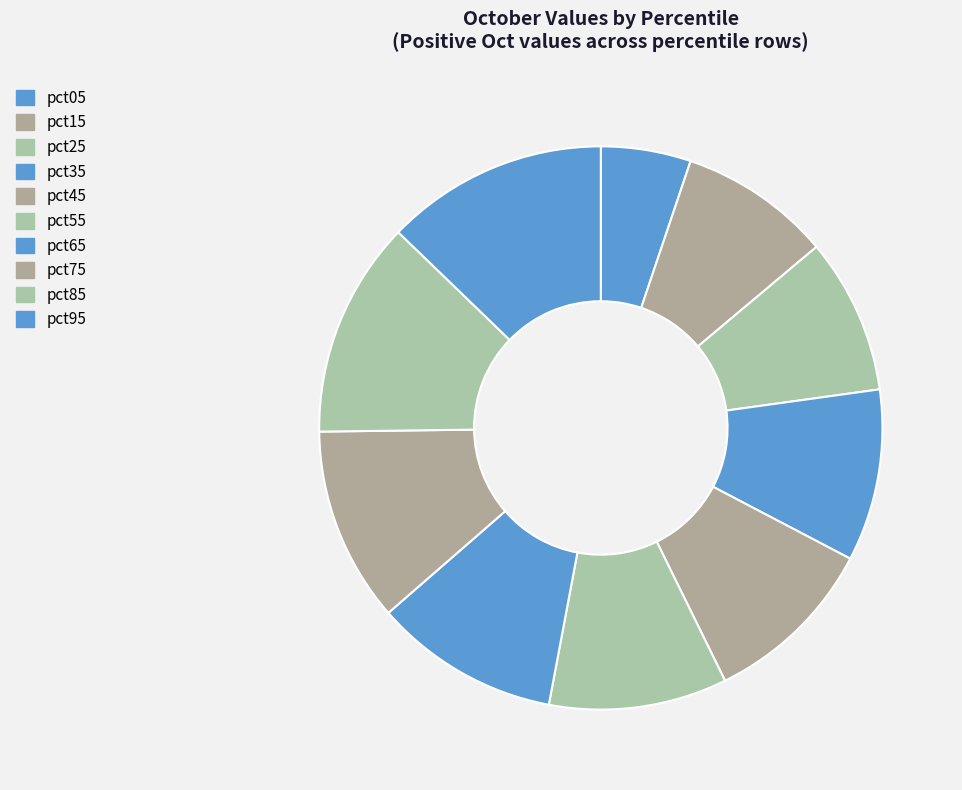

What is the change in value from pct25 to pct85?

+0.3